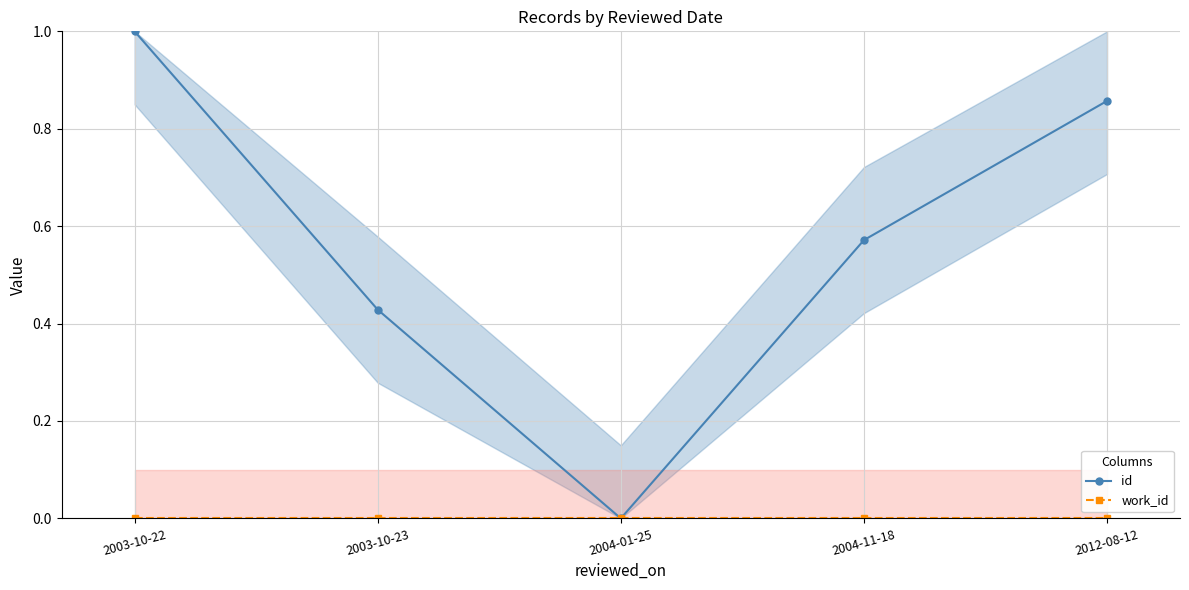

Rank the series at 2004-01-25 from lowest to highest value.

id, work_id